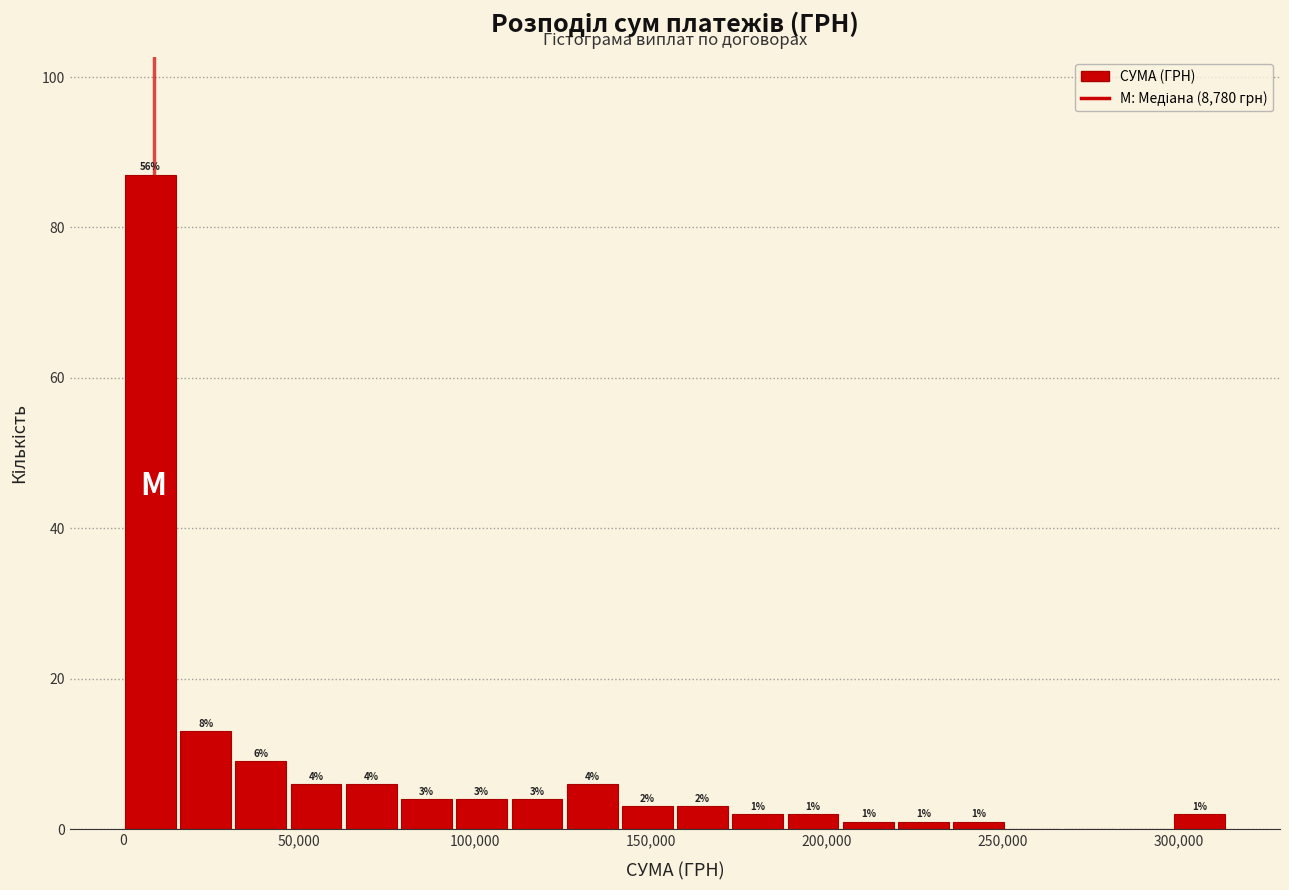

Read against the x-axis, roughly where is the centre of the tallest bar?

10000